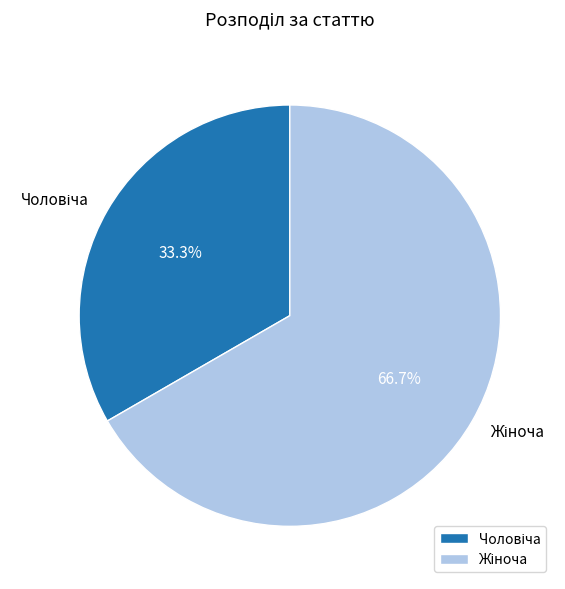

Is there any slice that represents more than half of the pie?

Yes